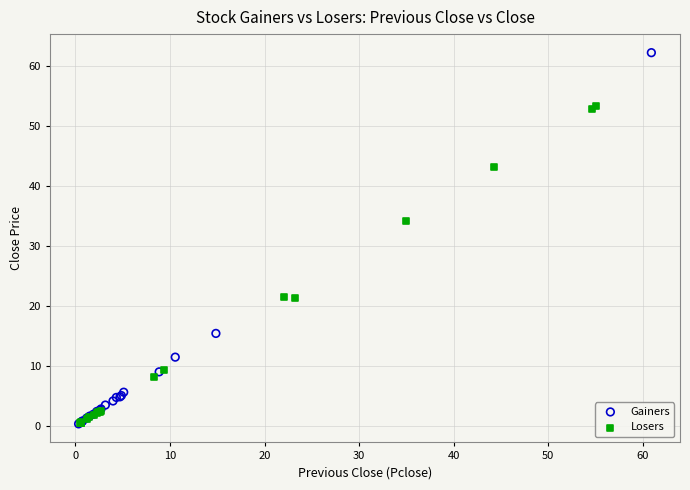

Which series contains the highest Y value?

Gainers